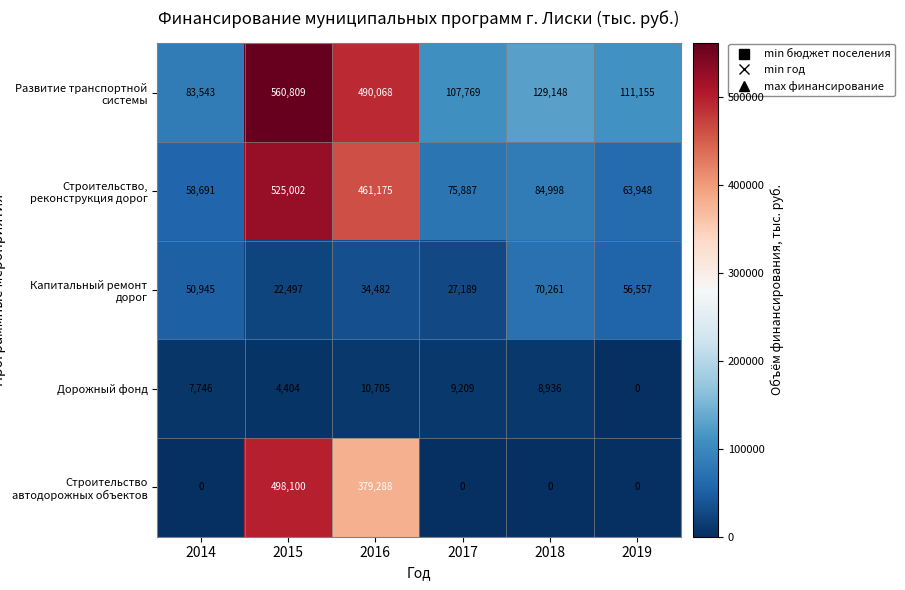

At which category is the sum across all series the highest?

2015